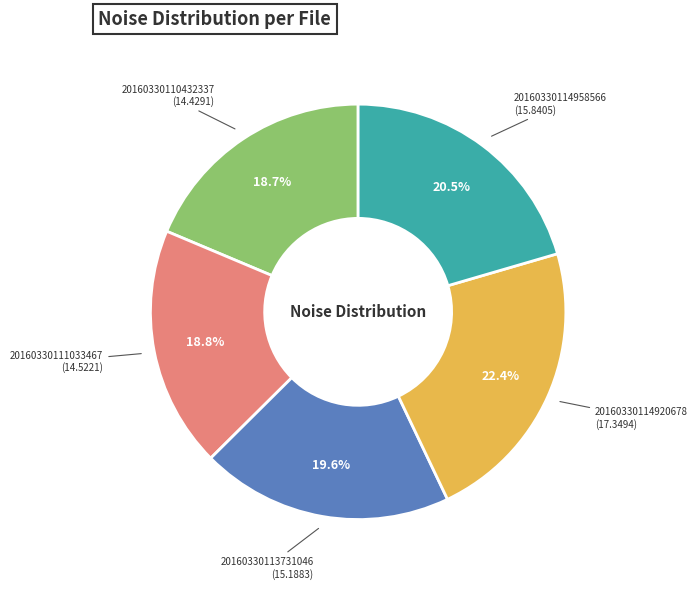

To the nearest percent, what is the average slice percentage?

20%